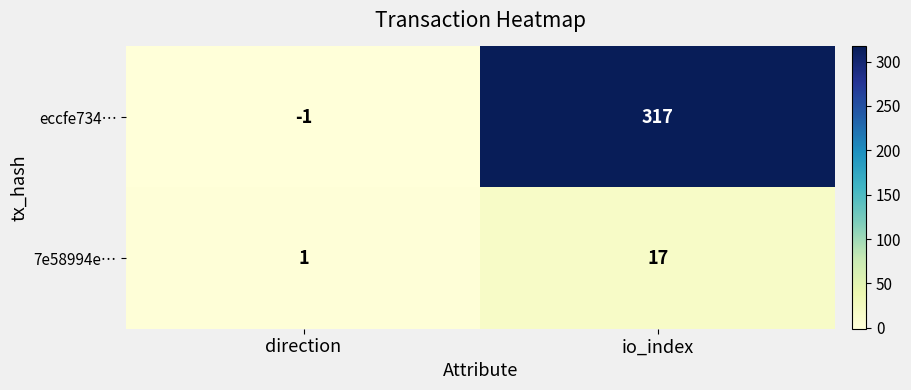

Which series changed the most between direction and io_index?

eccfe734…